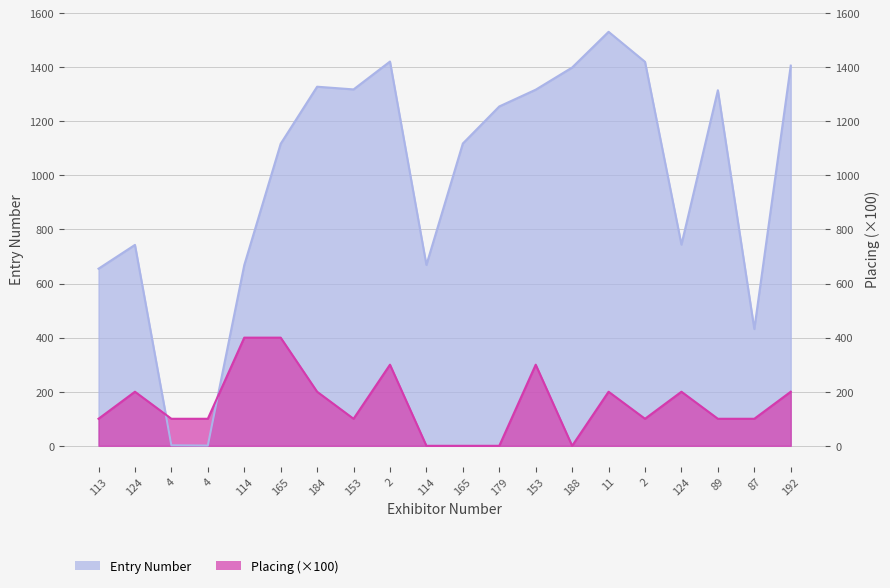

What is the difference between the Entry Number values at 184 and 4?

1327